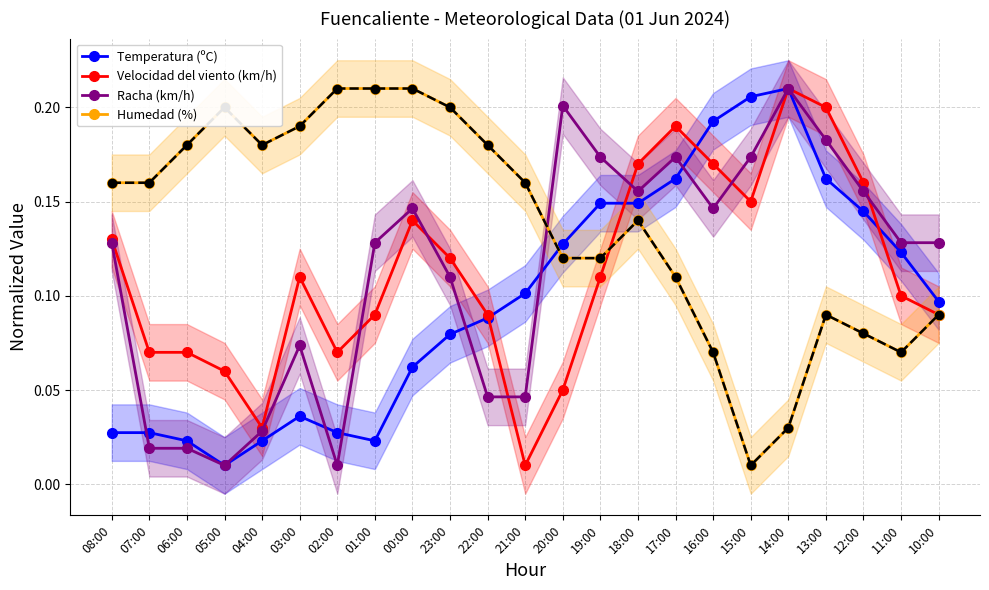

Reading left to right, extract all data points from this chart.

Temperatura (ºC): 08:00=0.0	07:00=0.0	06:00=0.0	05:00=0.0	04:00=0.0	03:00=0.0	02:00=0.0	01:00=0.0	00:00=0.1	23:00=0.1	22:00=0.1	21:00=0.1	20:00=0.1	19:00=0.1	18:00=0.1	17:00=0.2	16:00=0.2	15:00=0.2	14:00=0.2	13:00=0.2	12:00=0.1	11:00=0.1	10:00=0.1
Velocidad del viento (km/h): 08:00=0.1	07:00=0.1	06:00=0.1	05:00=0.1	04:00=0.0	03:00=0.1	02:00=0.1	01:00=0.1	00:00=0.1	23:00=0.1	22:00=0.1	21:00=0.0	20:00=0.0	19:00=0.1	18:00=0.2	17:00=0.2	16:00=0.2	15:00=0.1	14:00=0.2	13:00=0.2	12:00=0.2	11:00=0.1	10:00=0.1
Racha (km/h): 08:00=0.1	07:00=0.0	06:00=0.0	05:00=0.0	04:00=0.0	03:00=0.1	02:00=0.0	01:00=0.1	00:00=0.1	23:00=0.1	22:00=0.0	21:00=0.0	20:00=0.2	19:00=0.2	18:00=0.2	17:00=0.2	16:00=0.1	15:00=0.2	14:00=0.2	13:00=0.2	12:00=0.2	11:00=0.1	10:00=0.1
Humedad (%): 08:00=0.2	07:00=0.2	06:00=0.2	05:00=0.2	04:00=0.2	03:00=0.2	02:00=0.2	01:00=0.2	00:00=0.2	23:00=0.2	22:00=0.2	21:00=0.2	20:00=0.1	19:00=0.1	18:00=0.1	17:00=0.1	16:00=0.1	15:00=0.0	14:00=0.0	13:00=0.1	12:00=0.1	11:00=0.1	10:00=0.1